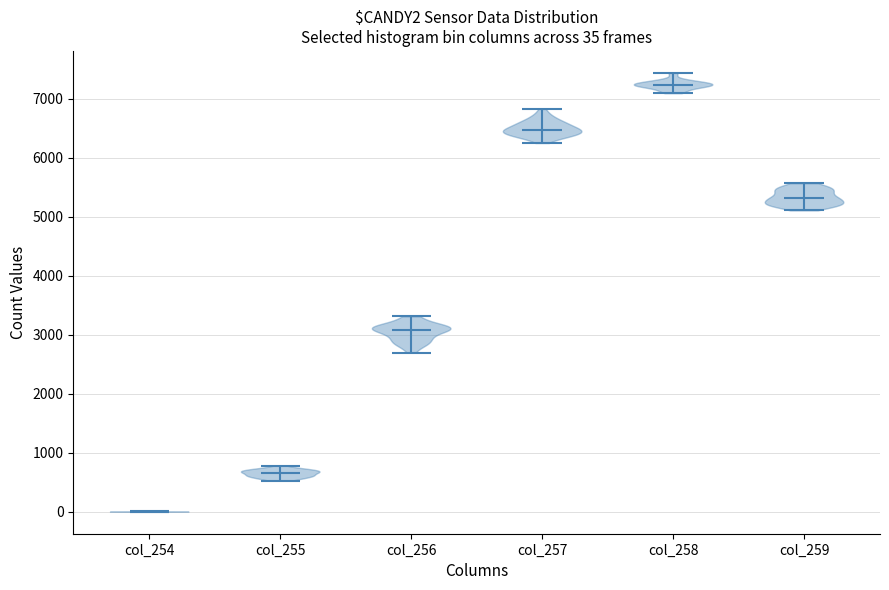

Which violin has the lowest median line?

col_254